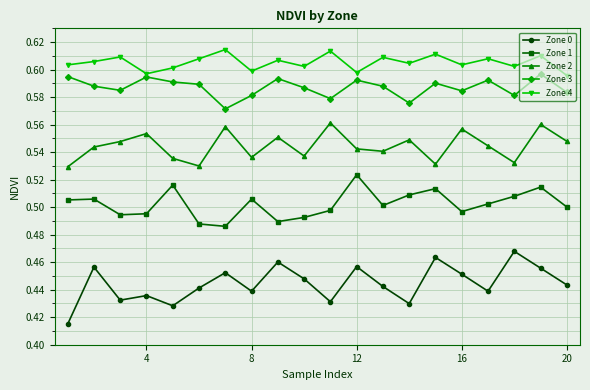

Which series has the largest total across all categories?

Zone 4